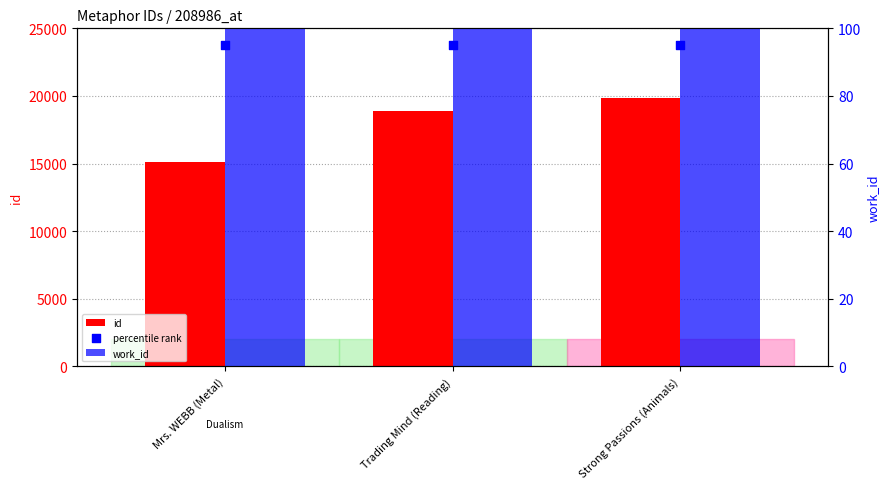

Is the value of work_id at Strong Passions (Animals) greater than the value of id at Mrs. WEBB (Metal)?

No